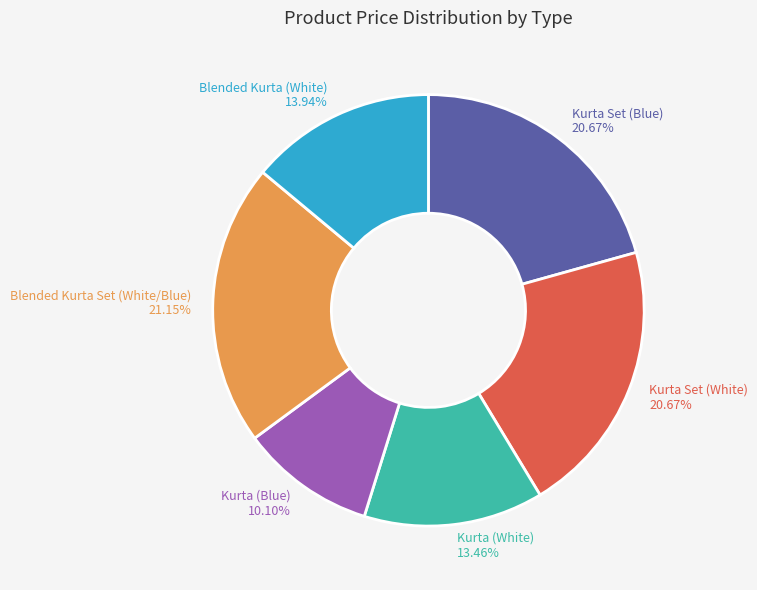

Count the number of slices in the pie.

6